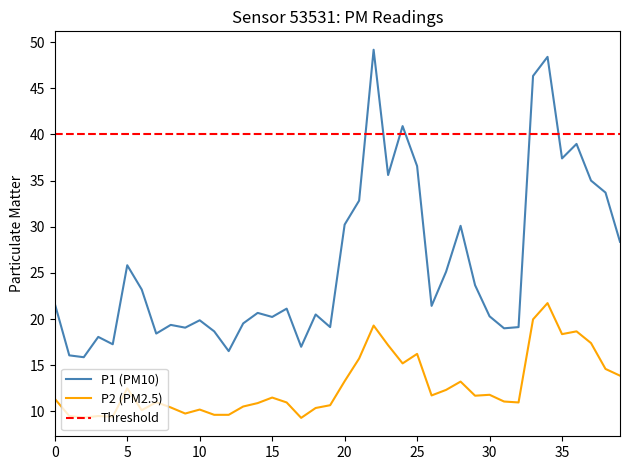

What is the difference between the maximum and second lowest values in the P2 series?

12.4